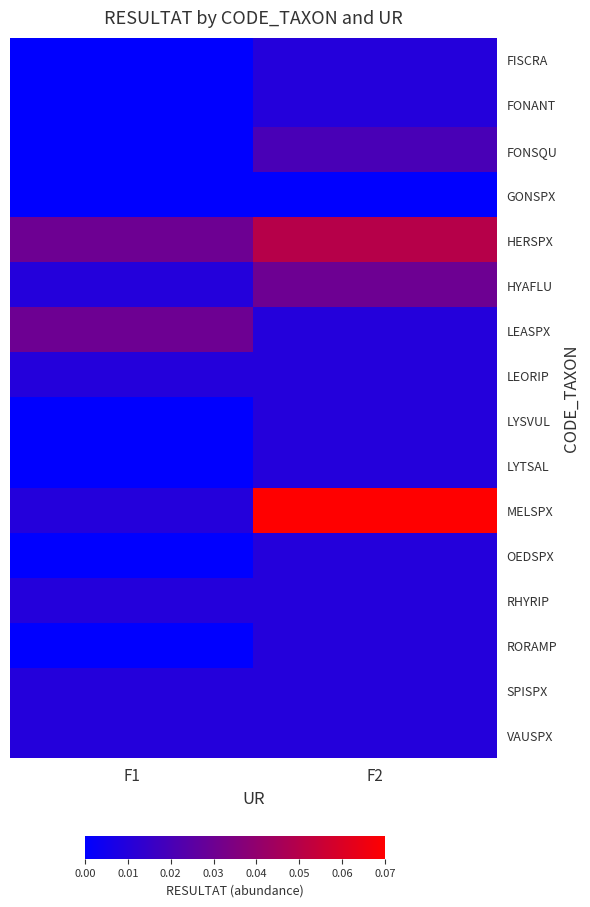

At which label is FONSQU closest to 0?

F1